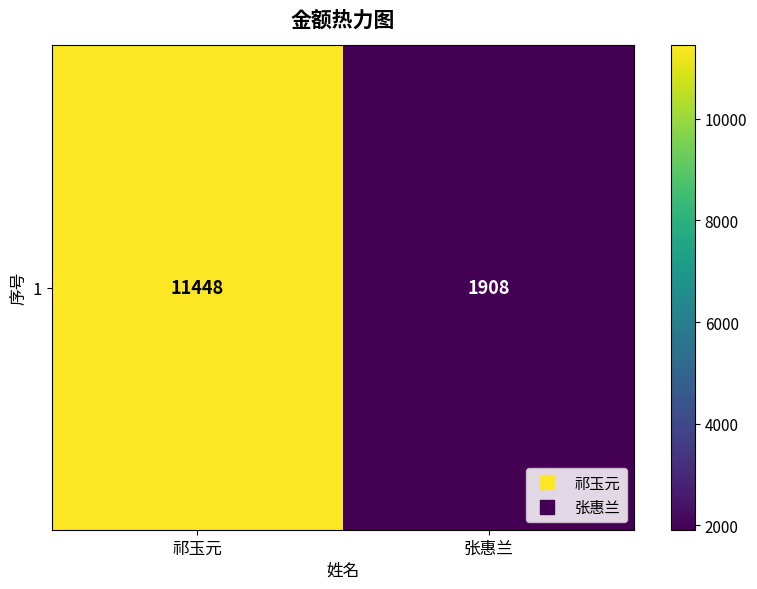

What is the sum of the values at 祁玉元 and 张惠兰?

13356